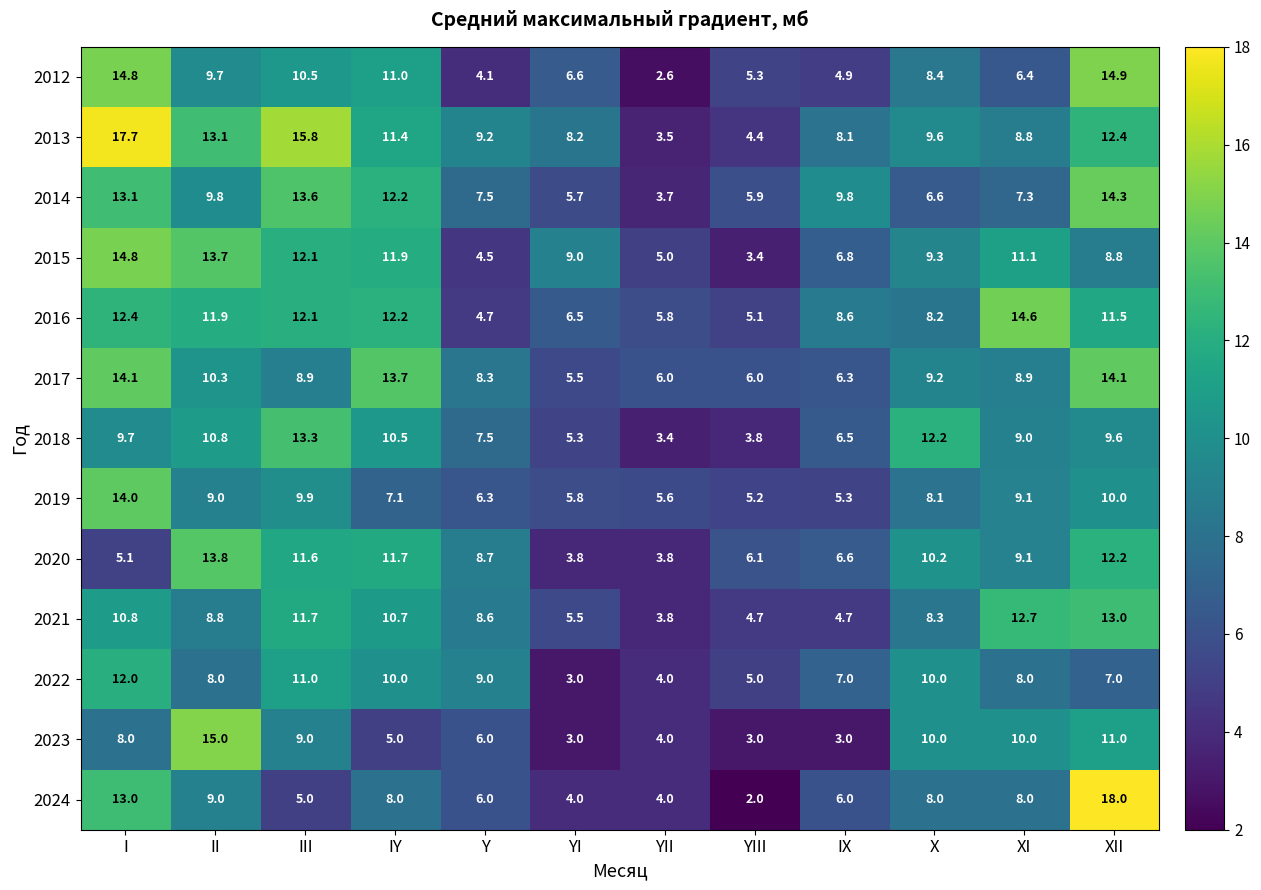

What is the difference between the maximum and minimum values in the 2013 series?

14.2